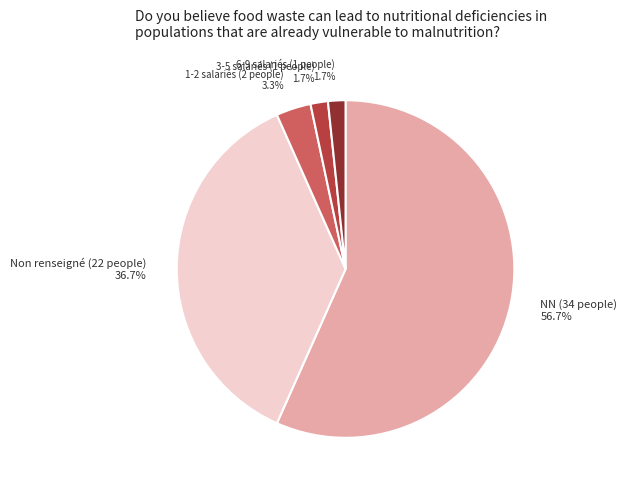

Which category has the biggest portion of the pie?

NN (34 people) 56.7%